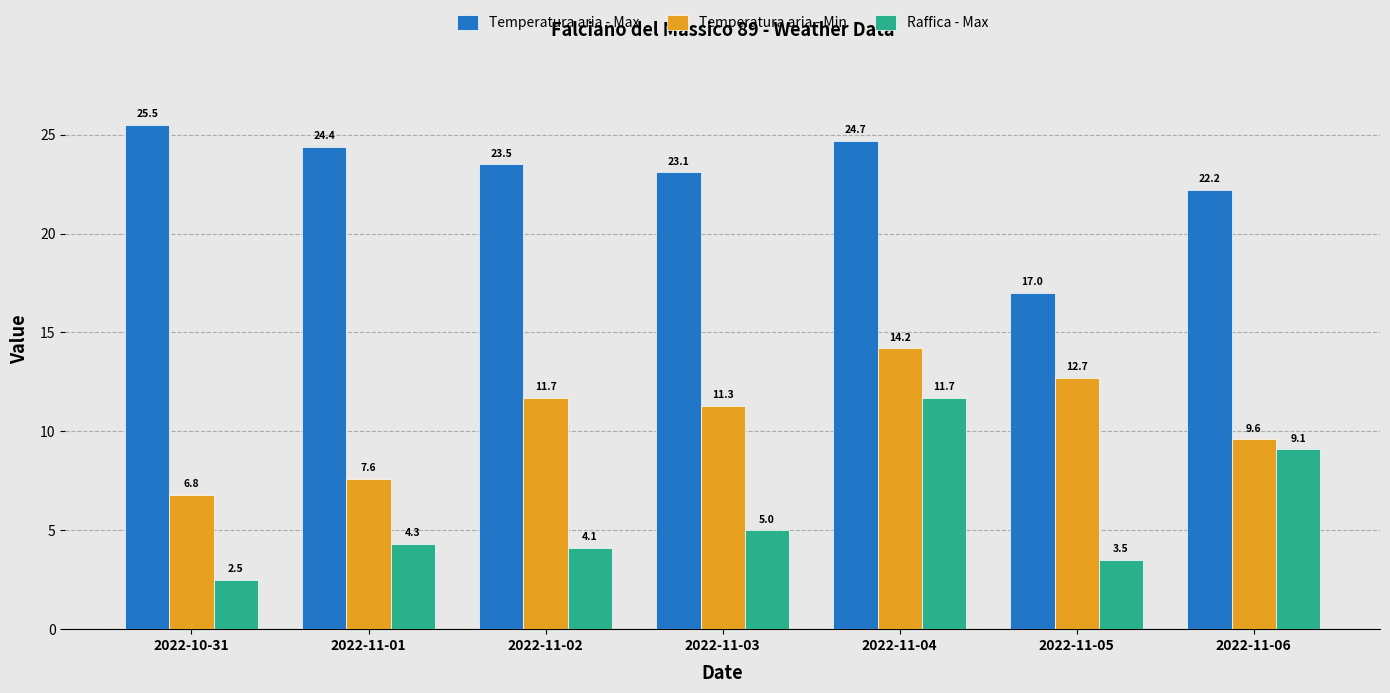

What is the difference between the highest and lowest values at 2022-11-01?

20.1